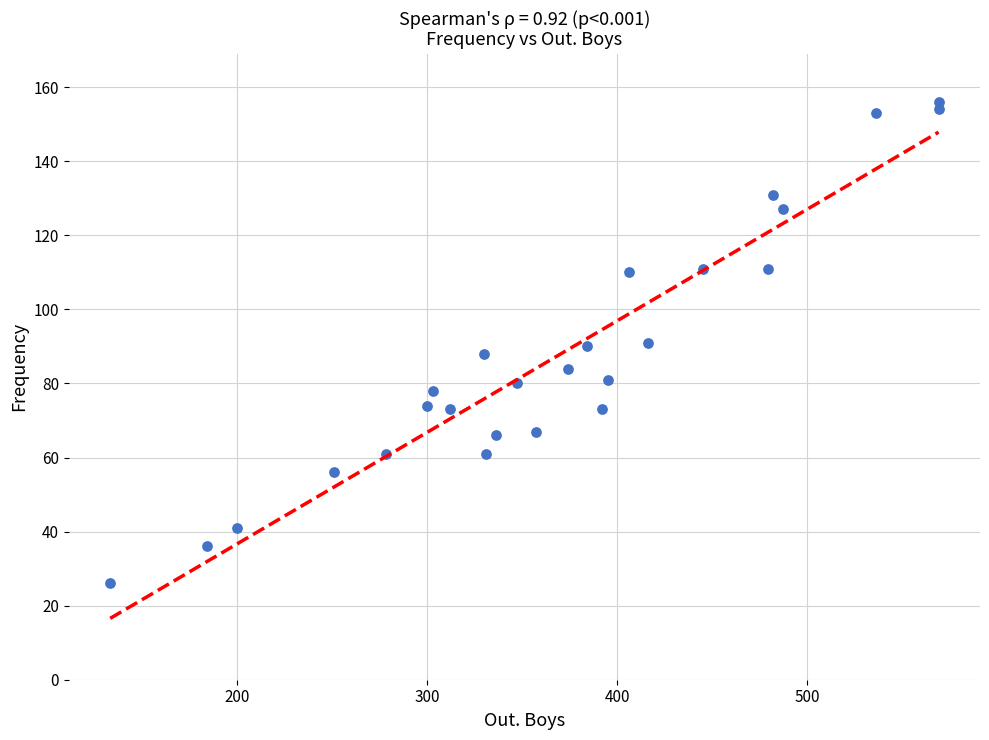

What is the range of Y values (max minus min)?

130